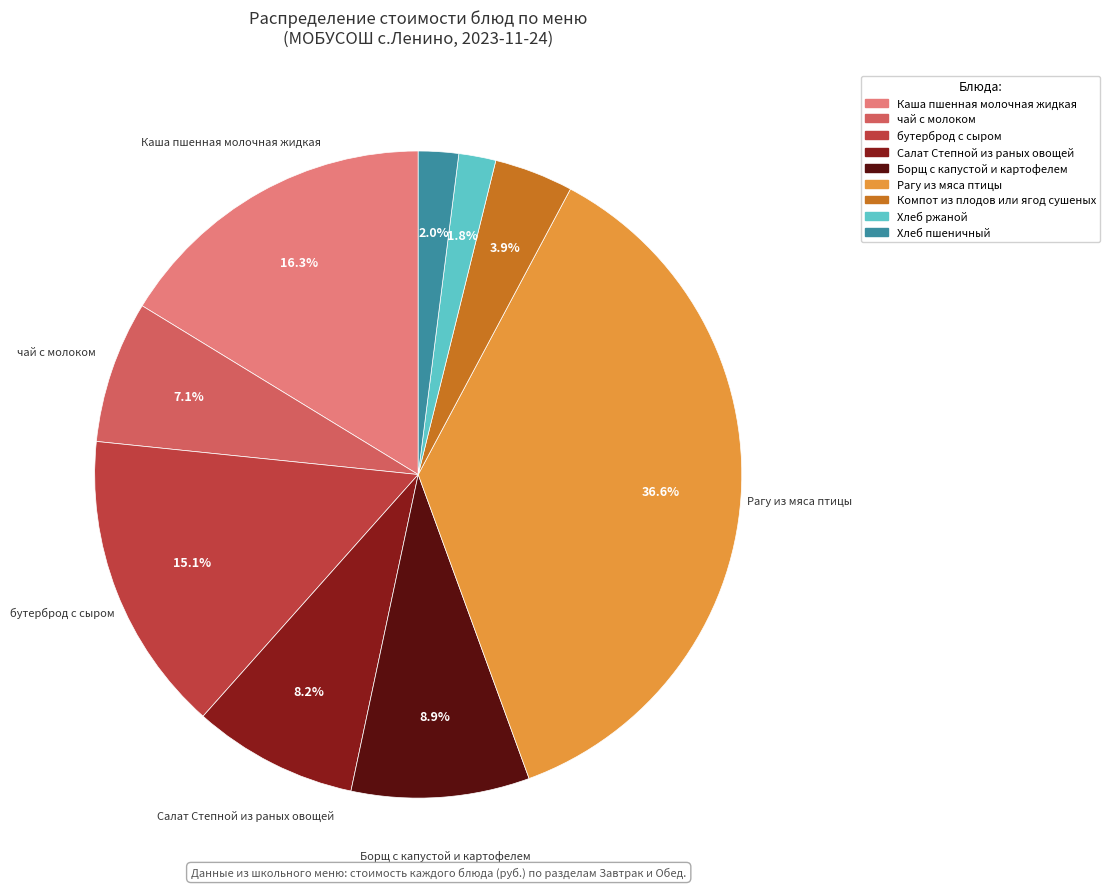

Does чай с молоком represent more than half of the total?

No